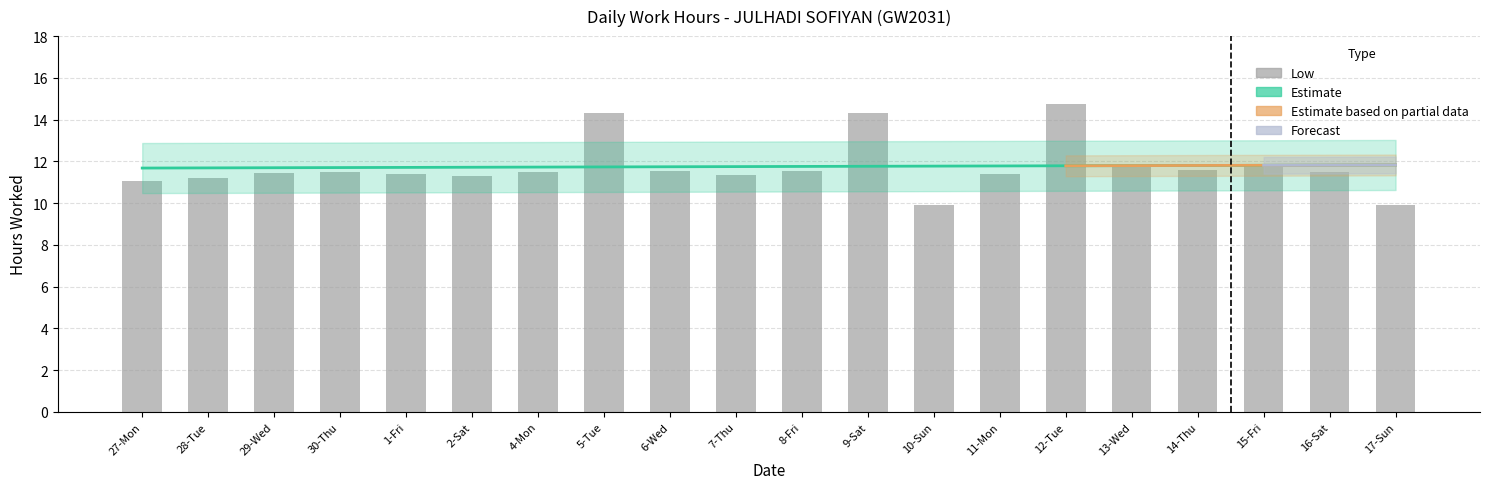

What is the difference between the values at 10-Sun and 28-Tue?

1.3